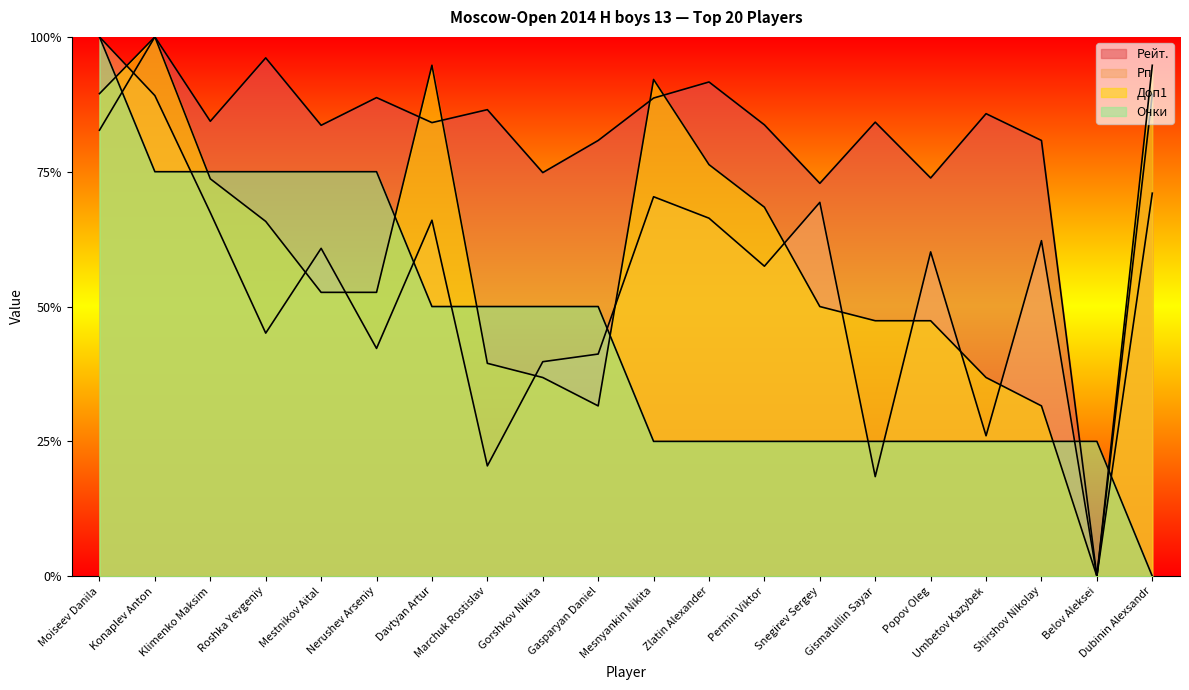

What is the sum of the Очки values at Shirshov Nikolay and Zlatin Alexander?

0.5